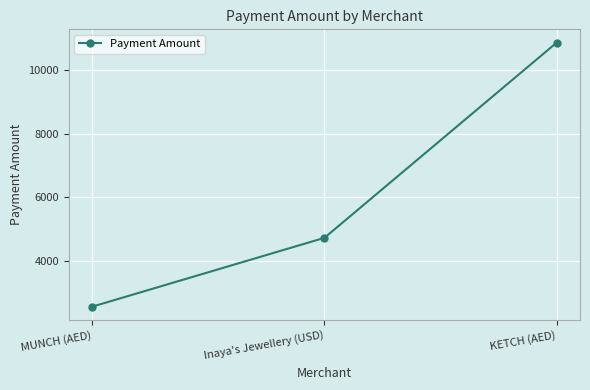

List the labels in order of value, largest first.

KETCH (AED), Inaya's Jewellery (USD), MUNCH (AED)